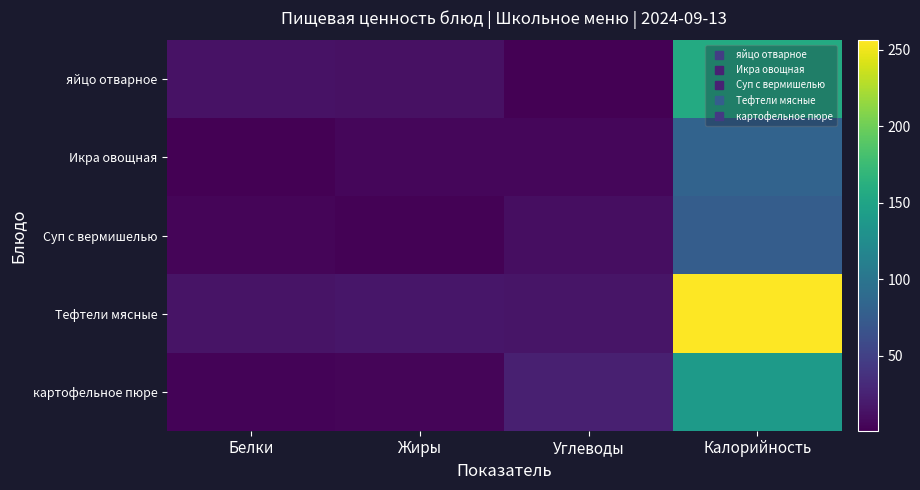

Reading left to right, what are all the values shown in this chart?

яйцо отварное: Белки=13.0	Жиры=12.0	Углеводы=1.0	Калорийность=157.0
Икра овощная: Белки=1.0	Жиры=5.0	Углеводы=5.0	Калорийность=82.0
Суп с вермишелью: Белки=4.0	Жиры=2.0	Углеводы=10.0	Калорийность=76.0
Тефтели мясные: Белки=14.0	Жиры=16.0	Углеводы=15.0	Калорийность=256.0
картофельное пюре: Белки=3.0	Жиры=4.3	Углеводы=23.0	Калорийность=140.0